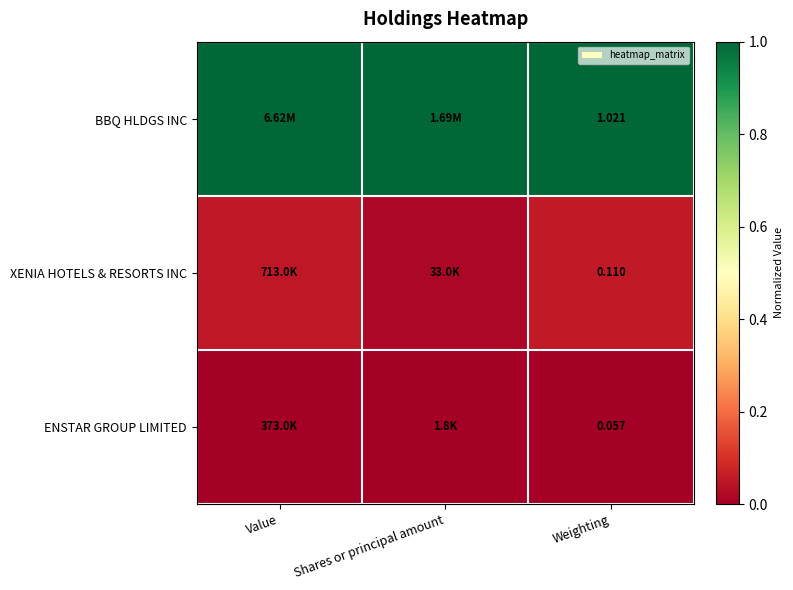

Is the value of ENSTAR GROUP LIMITED at Weighting greater than the value of BBQ HLDGS INC at Weighting?

No